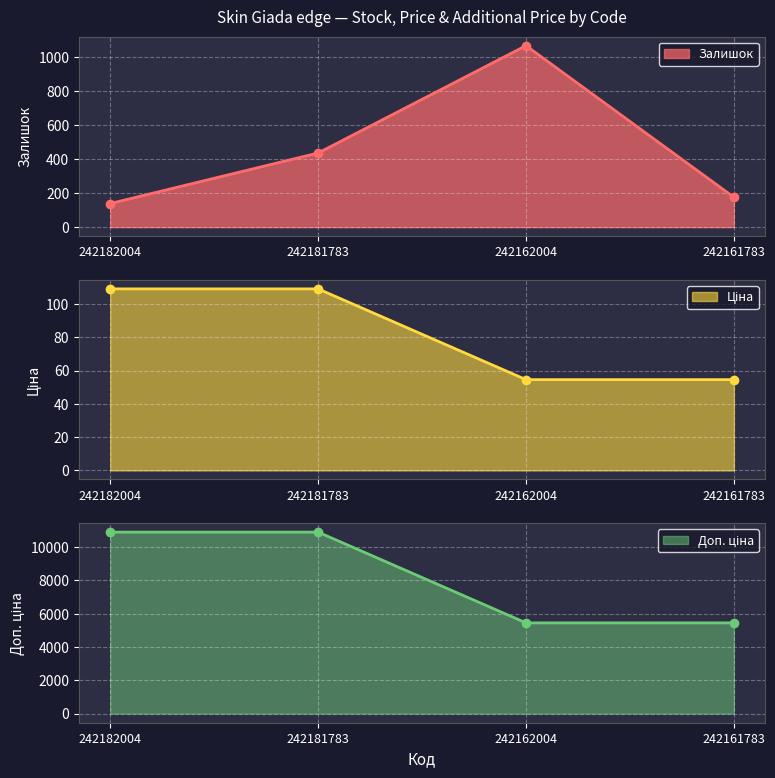

Is the value of Доп. ціна line at 242182004 greater than the value of Ціна line at 242181783?

Yes